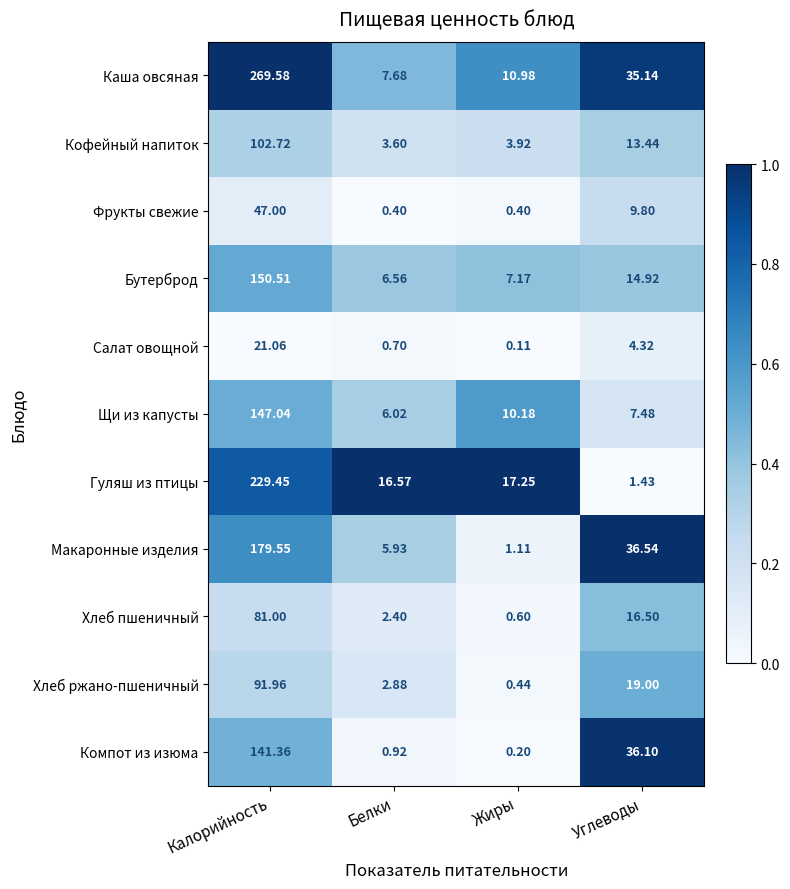

At which category is the sum across all series the highest?

Калорийность